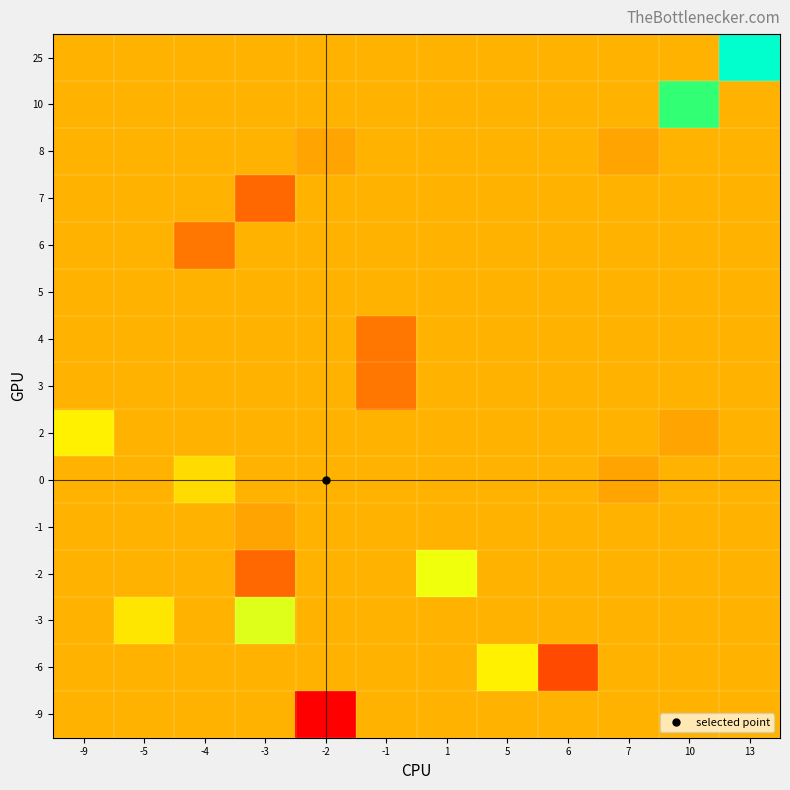

At how many categories does at least one series exceed 15?

1